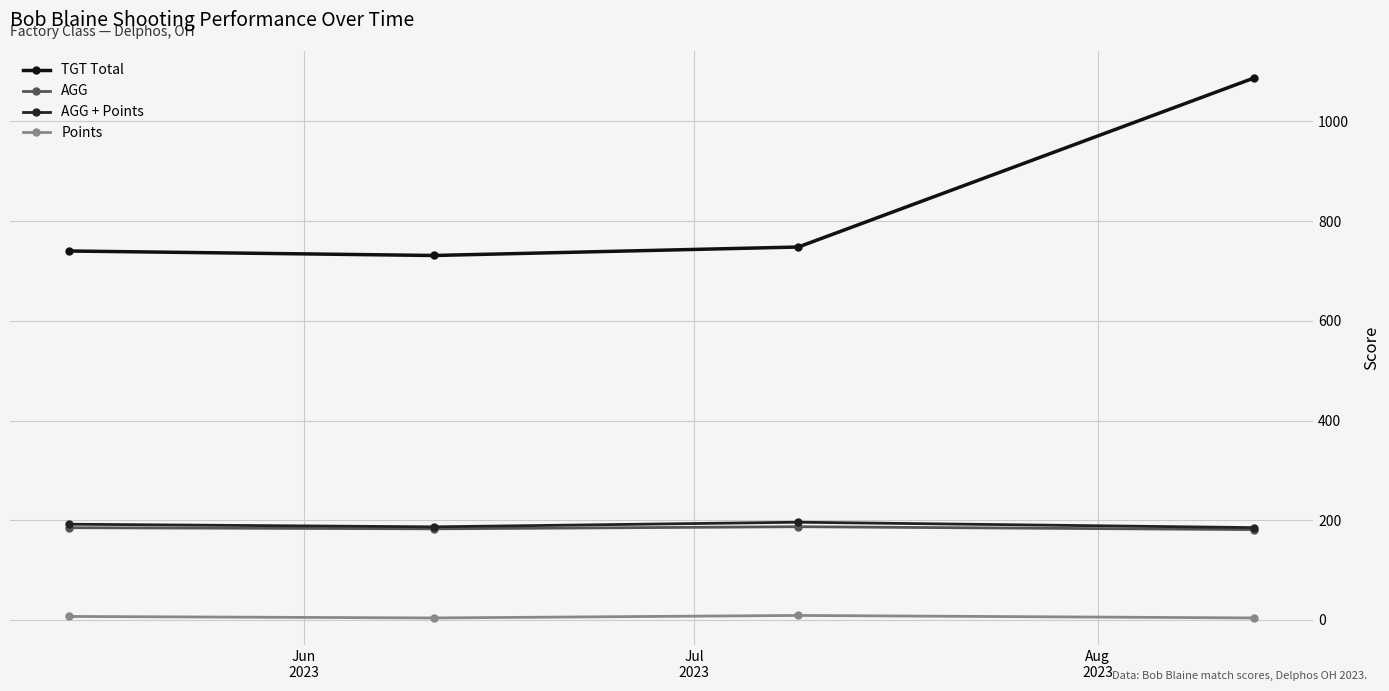

What is the smallest value displayed?

4.0